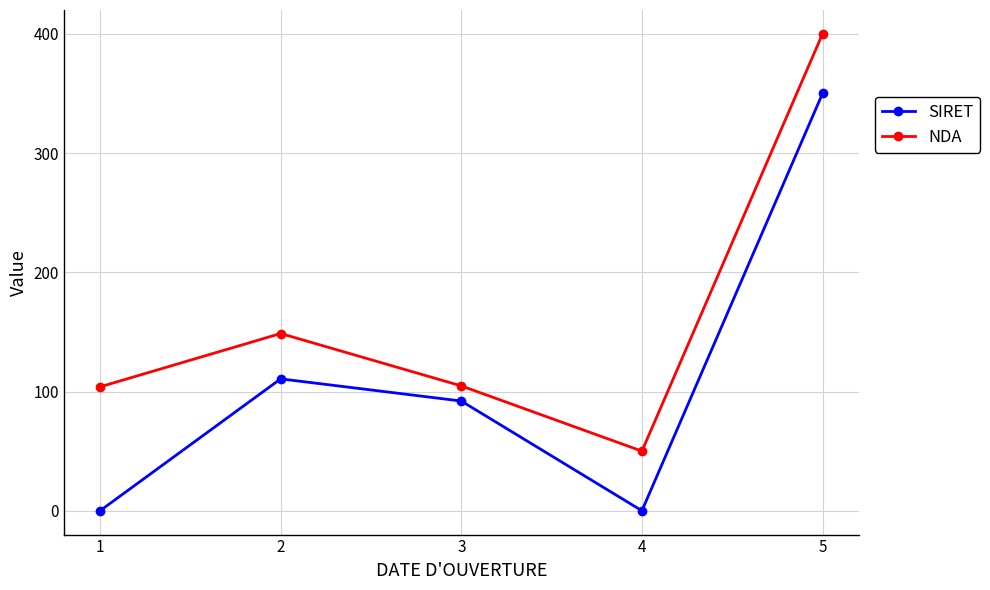

The value of NDA at 1 is 103.9. True or false?

True